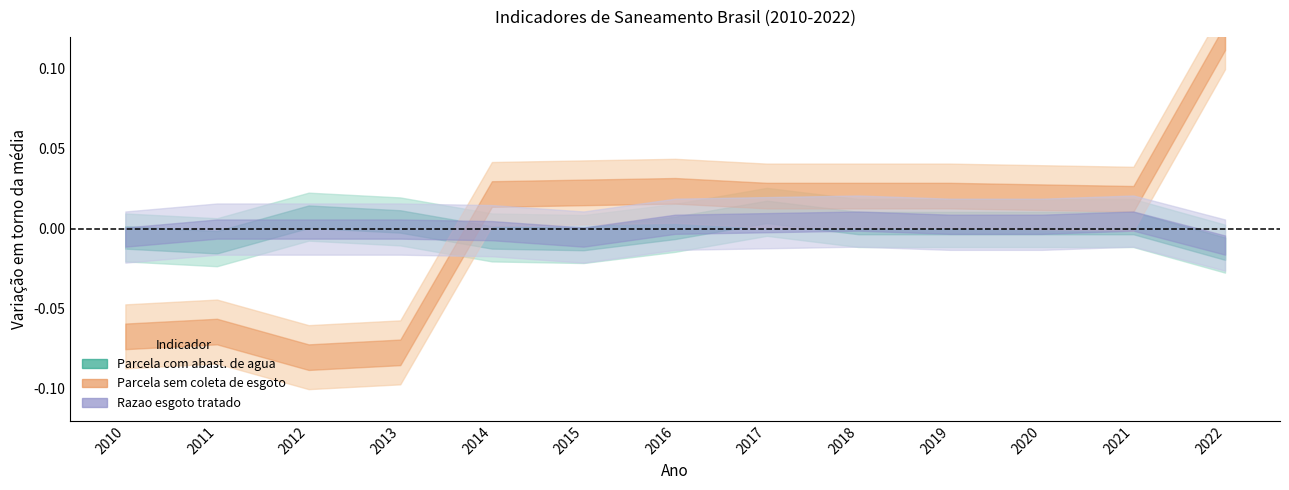

Does the chart have visible grid lines?

No